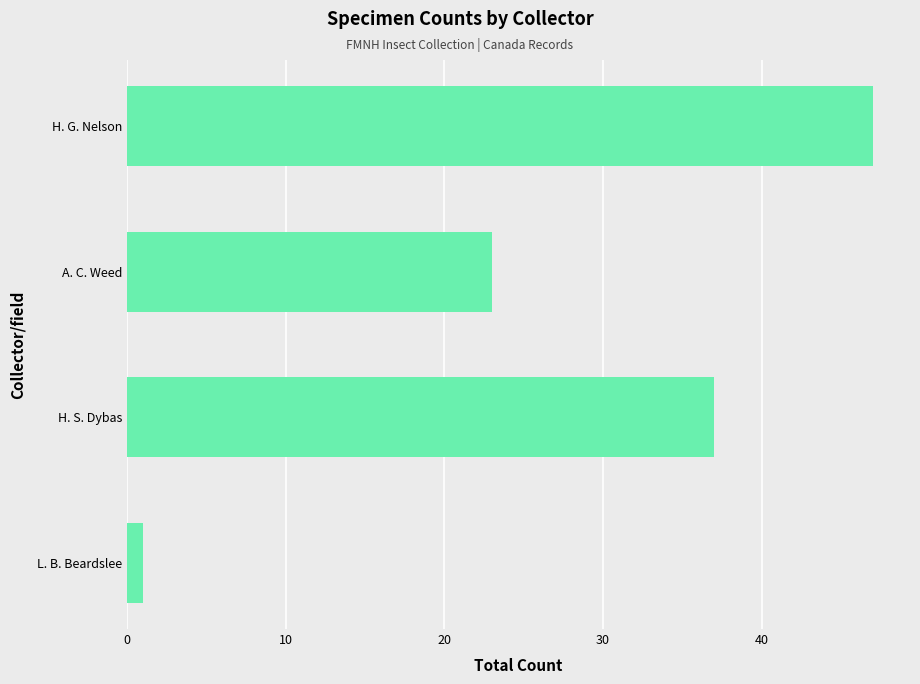

What is the average value?

27